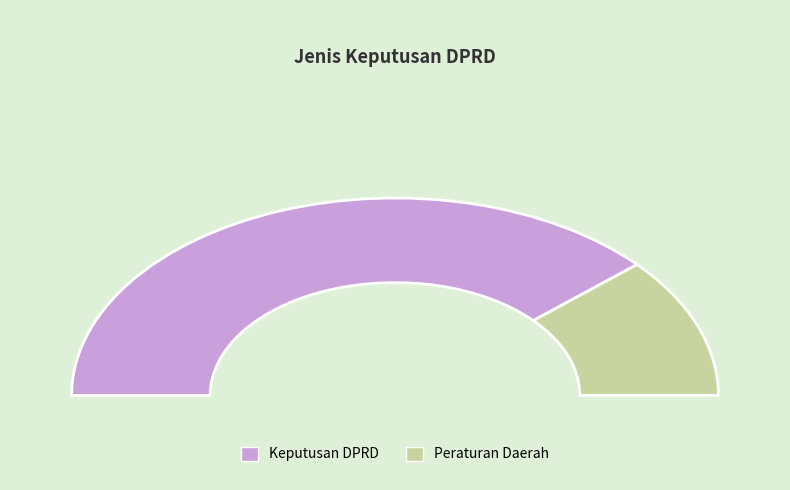

Does Peraturan Daerah represent more than half of the total?

No